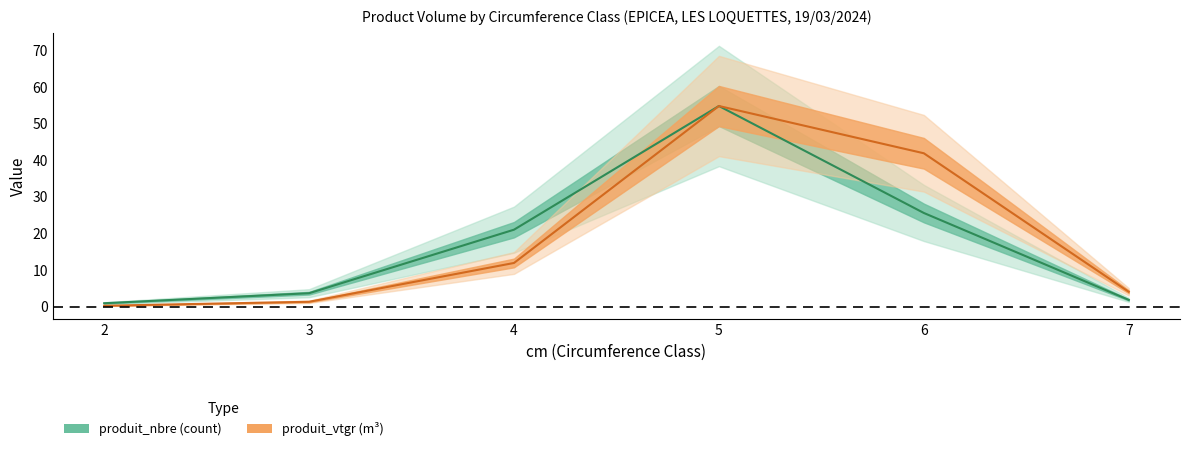

What is the sum of all produit_vtgr values?

114.3